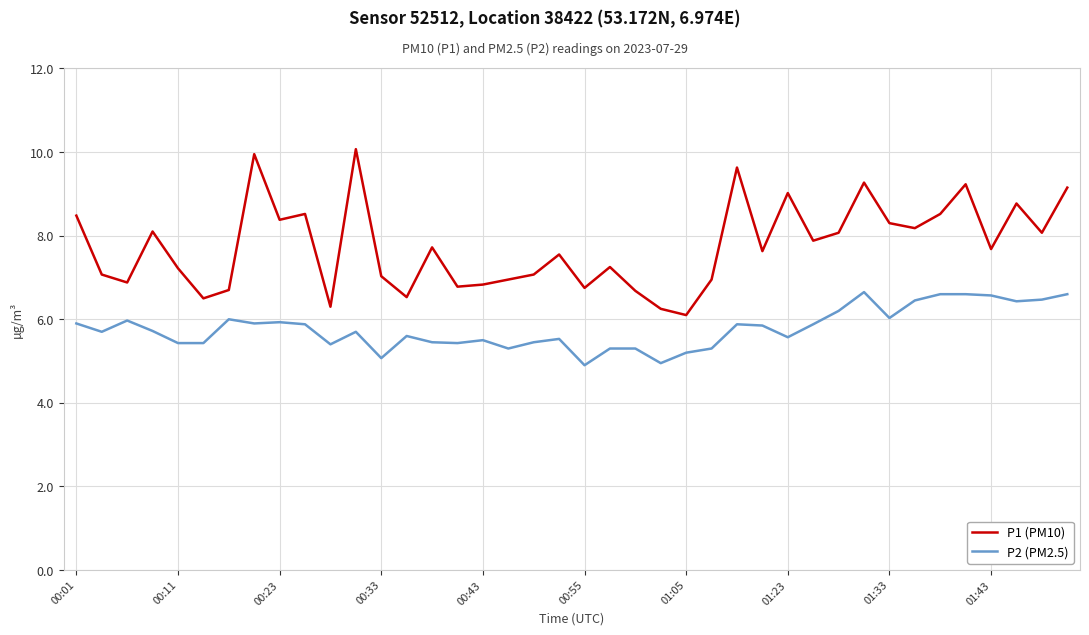

What is the average value of the P1 (PM10) series?

7.8